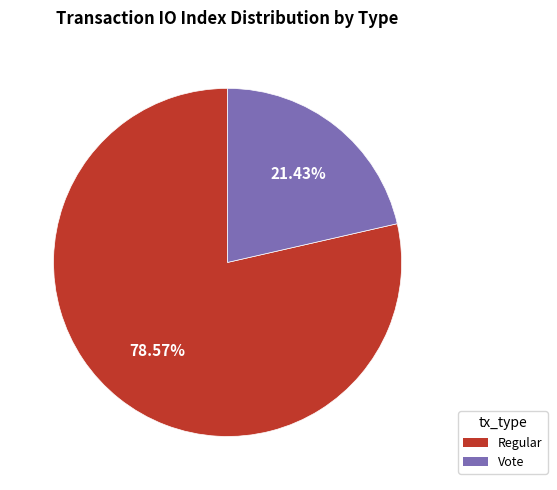

Approximately how many times larger is the value at Regular compared to Vote?

3.7